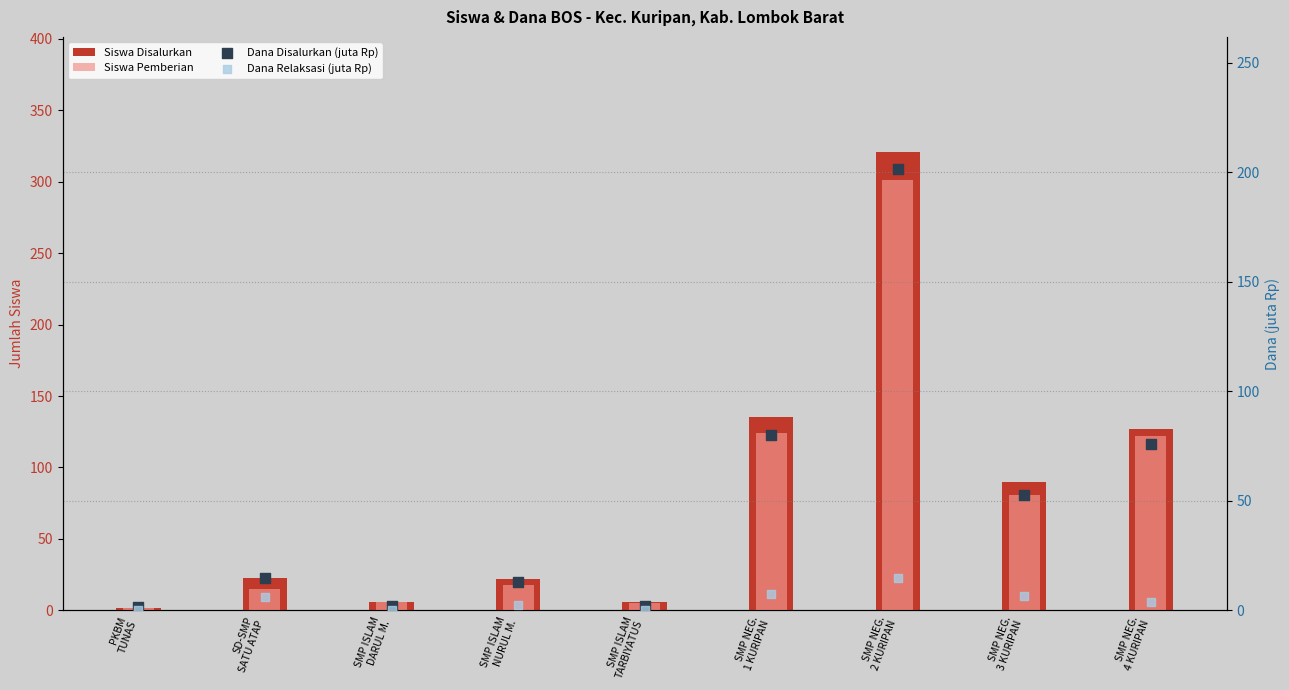

Which series has the widest spread of Y values?

Siswa Disalurkan